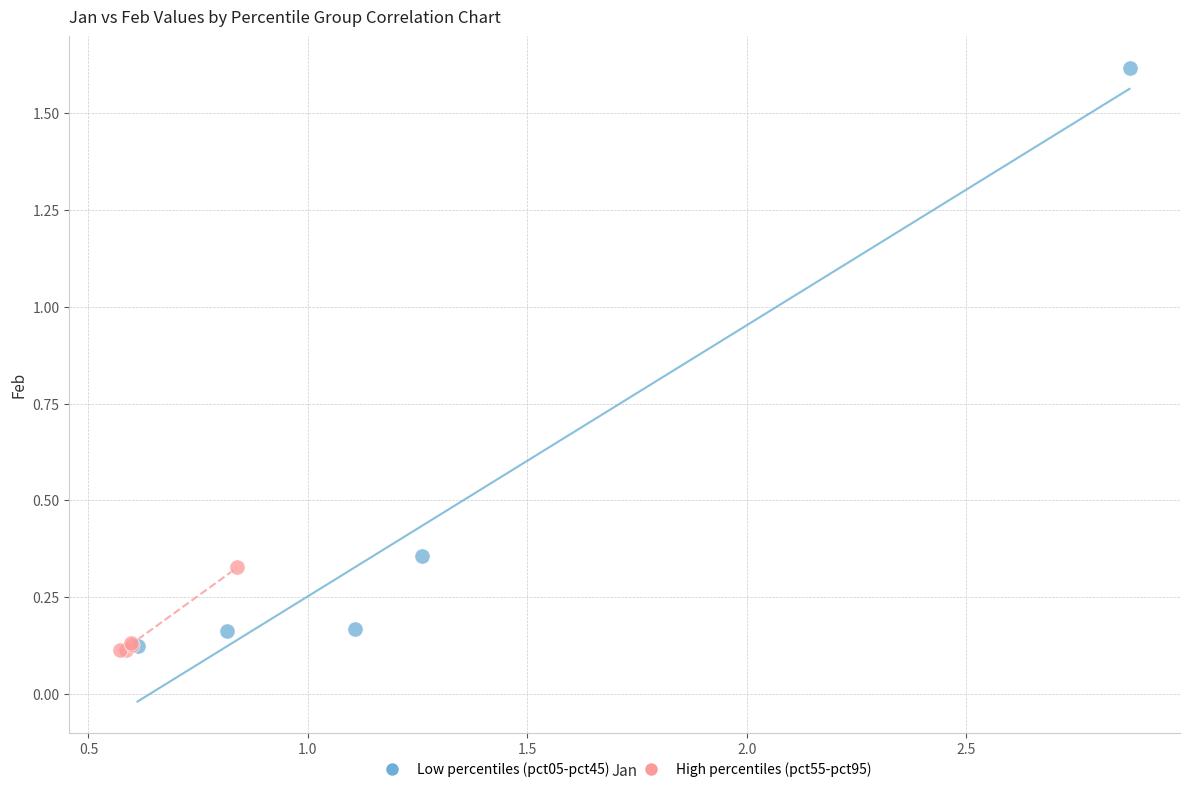

Which series has the largest Y range (max minus min)?

Low percentiles (pct05-pct45)